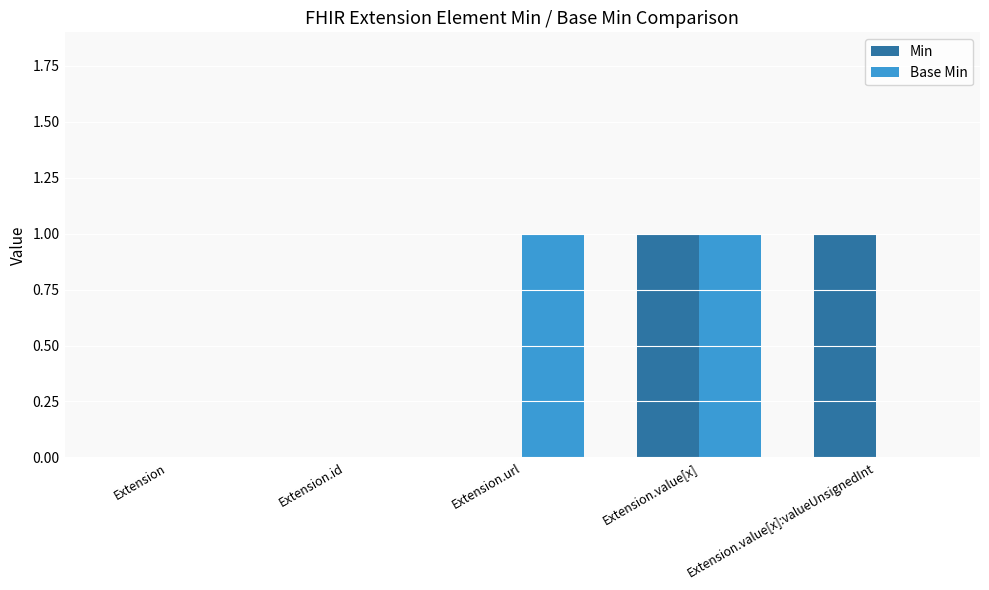

At which category is the sum across all series the highest?

Extension.value[x]